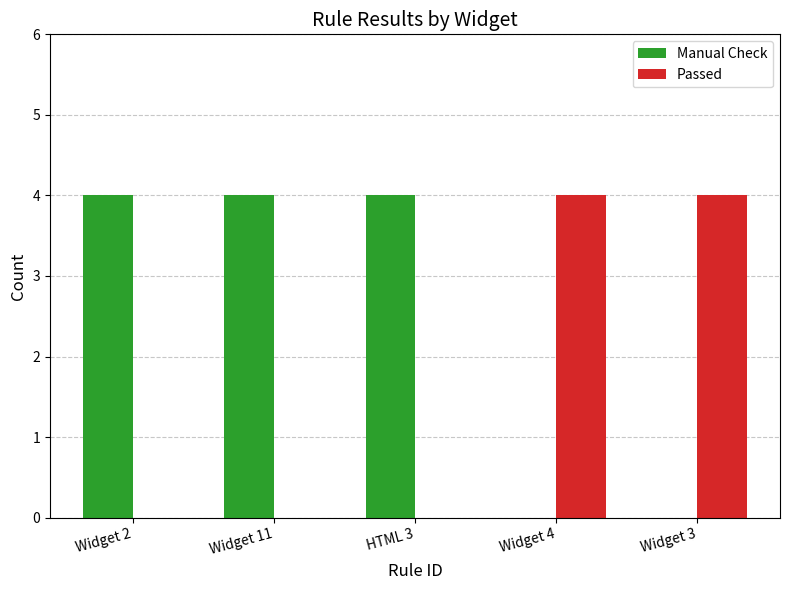

The Passed series shows 0 at Widget 2. True or false?

True